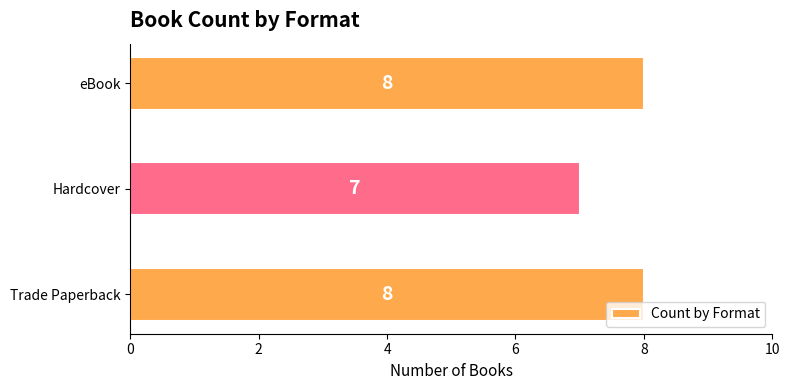

What is the smallest value displayed?

7